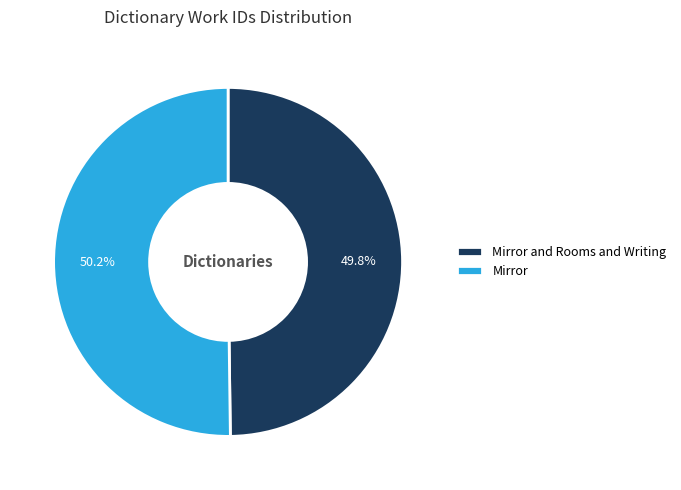

Approximately how many times larger is the value at Mirror and Rooms and Writing compared to Mirror?

1.0